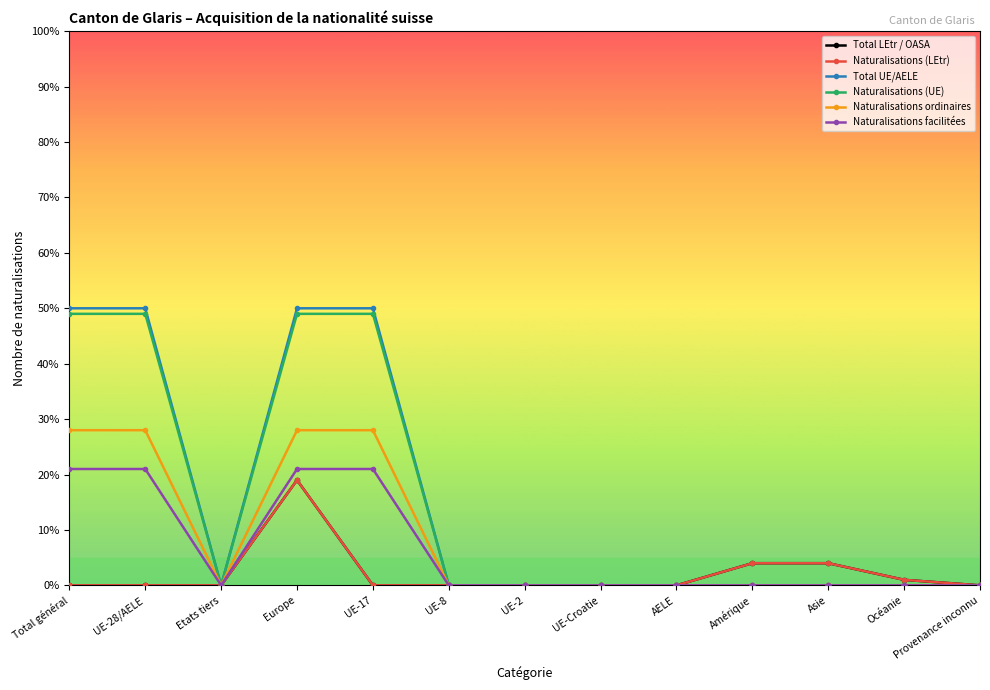

True or false: Naturalisations (UE) and Total UE/AELE cross at least once.

False